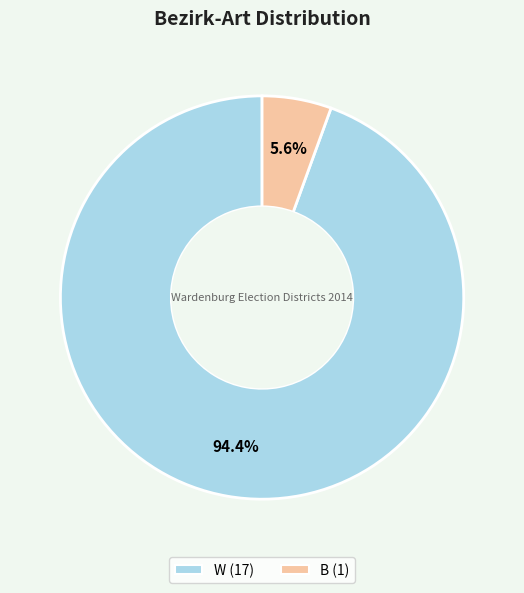

To the nearest percent, what is the combined percentage of B and W?

100%